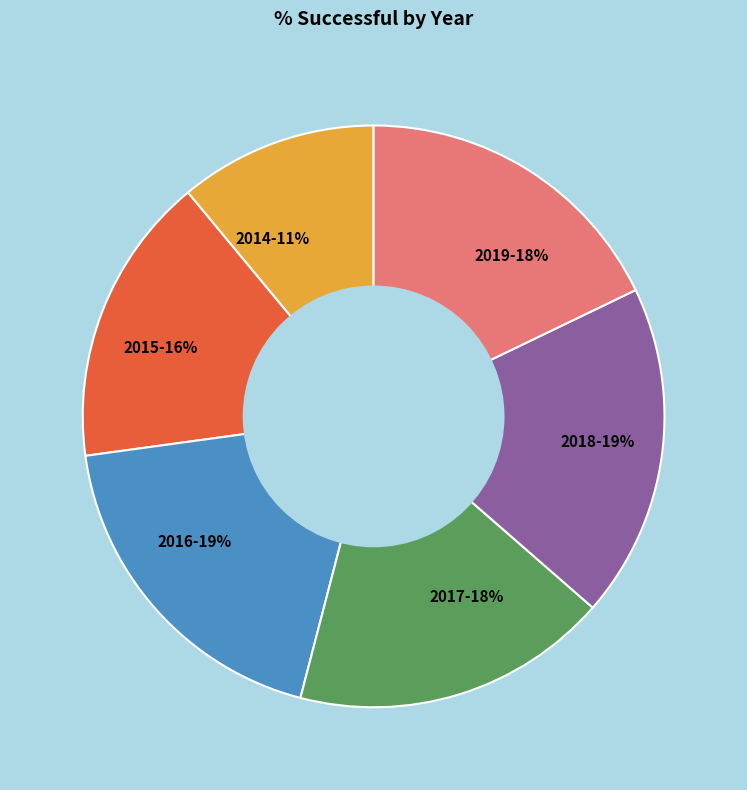

Which slice is the smallest?

2014